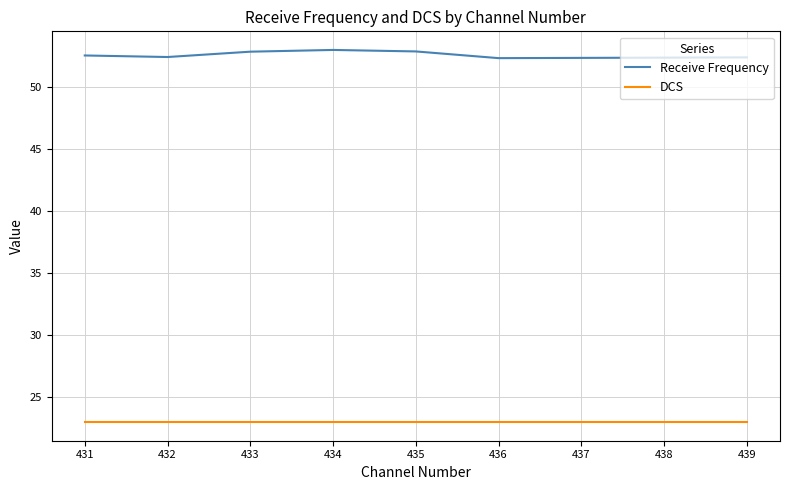

List the series in order of their peak value, lowest first.

DCS, Receive Frequency